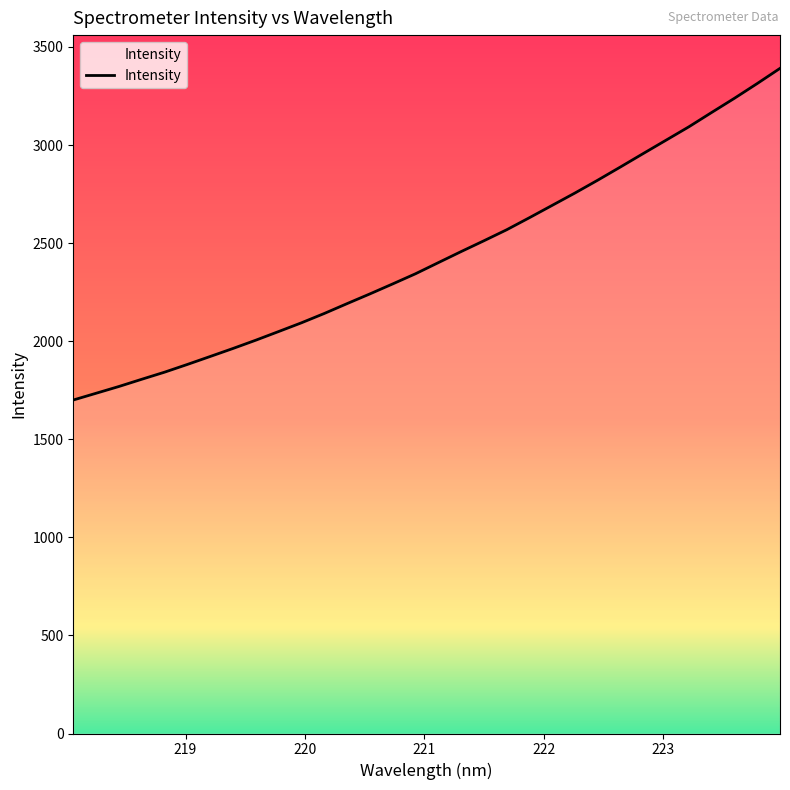

What is the smallest value displayed?

1700.0